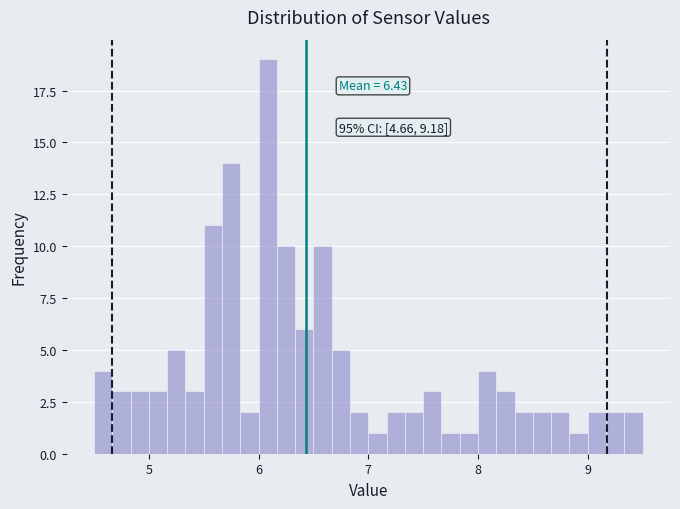

Around what value on the x-axis is the tallest bar? Give the approximate position of its centre, as read against the axis.

6.1